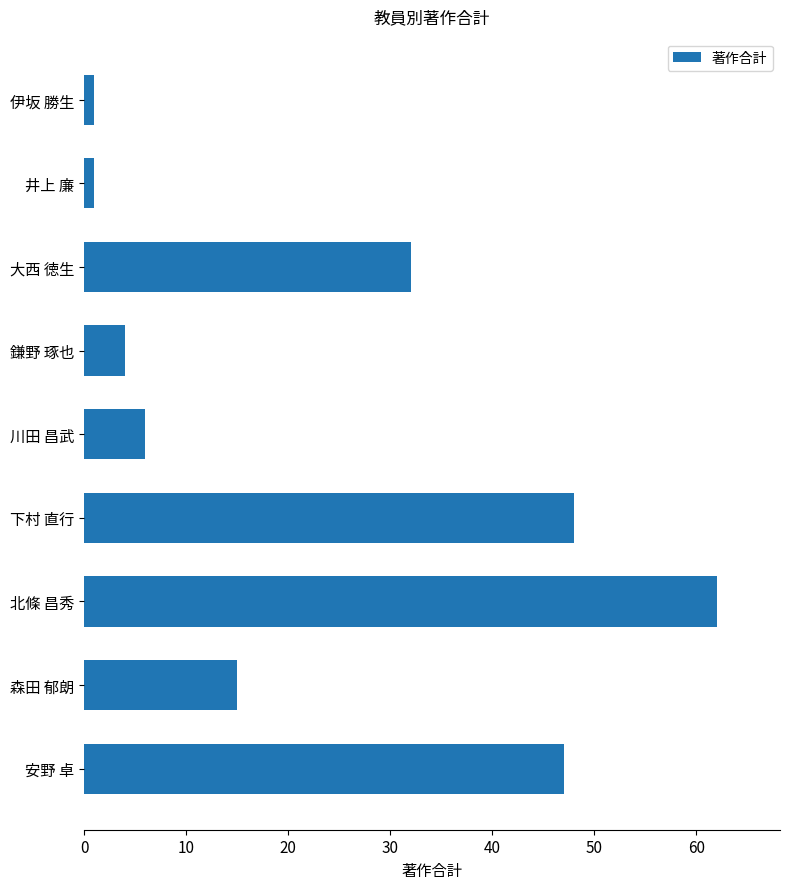

What is the smallest value displayed?

1